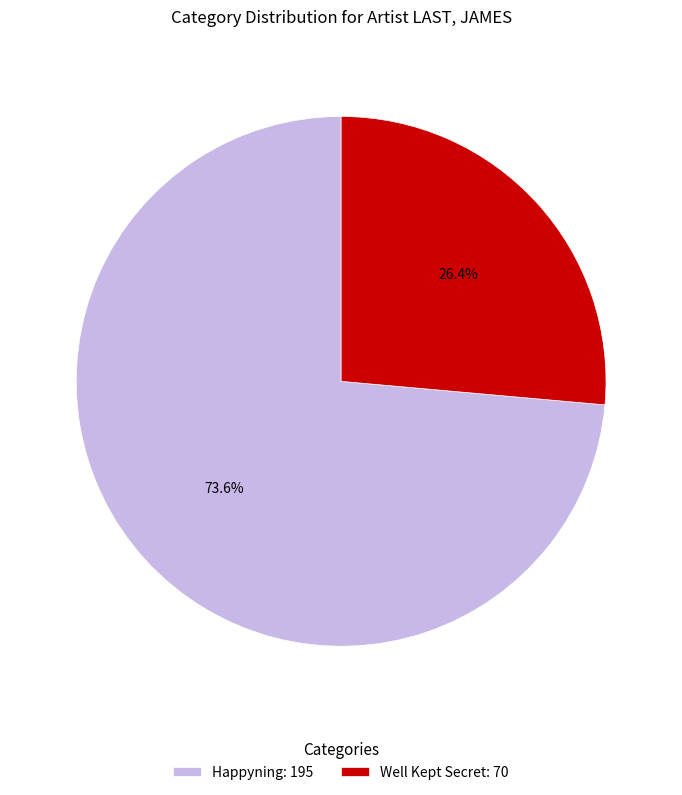

Between Well Kept Secret and Happyning, which is larger?

Happyning